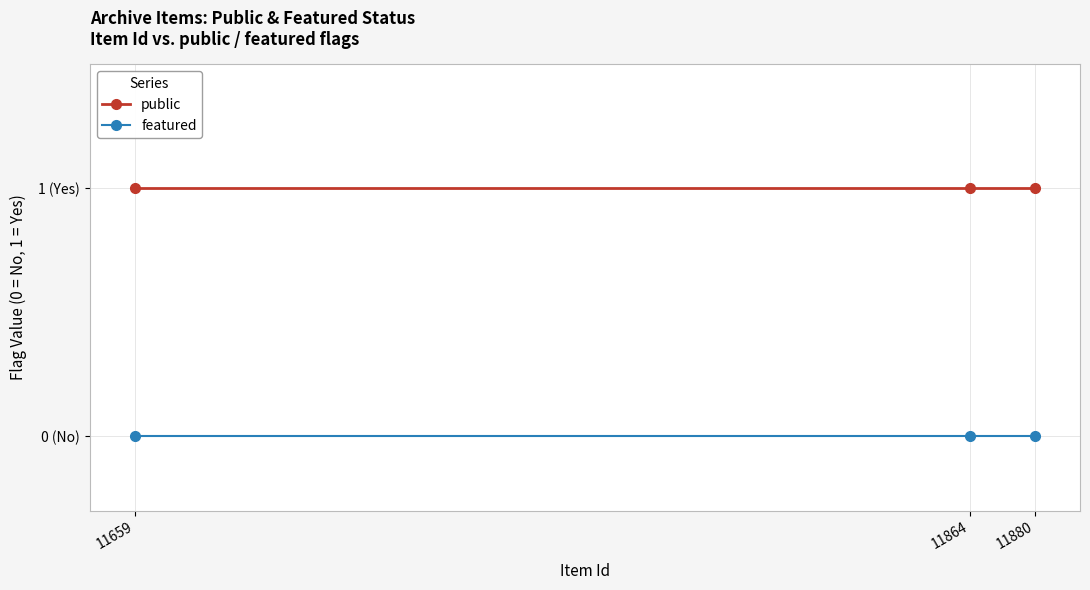

List the series in order of their overall mean, lowest first.

featured, public